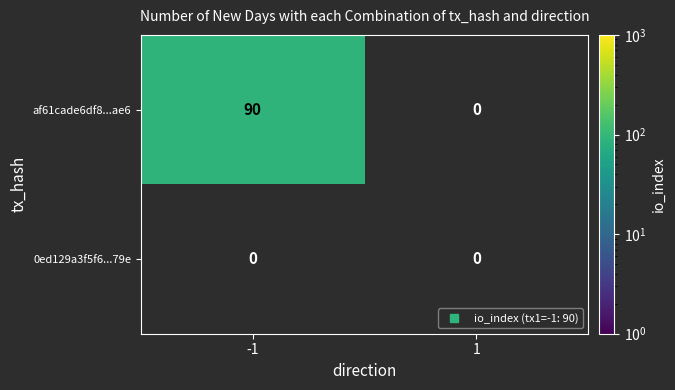

Reading left to right, extract all data points from this chart.

af61cade6df8...ae6: -1=90	1=0
0ed129a3f5f6...79e: -1=0	1=0